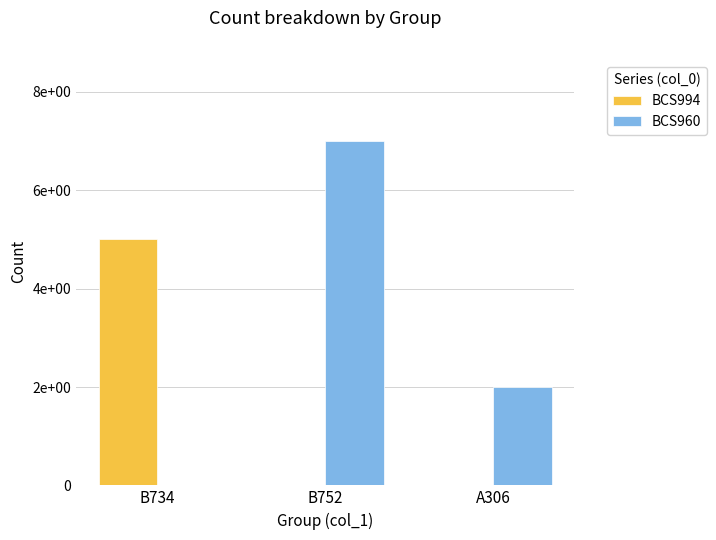

What are all the series names shown in the legend?

BCS994, BCS960